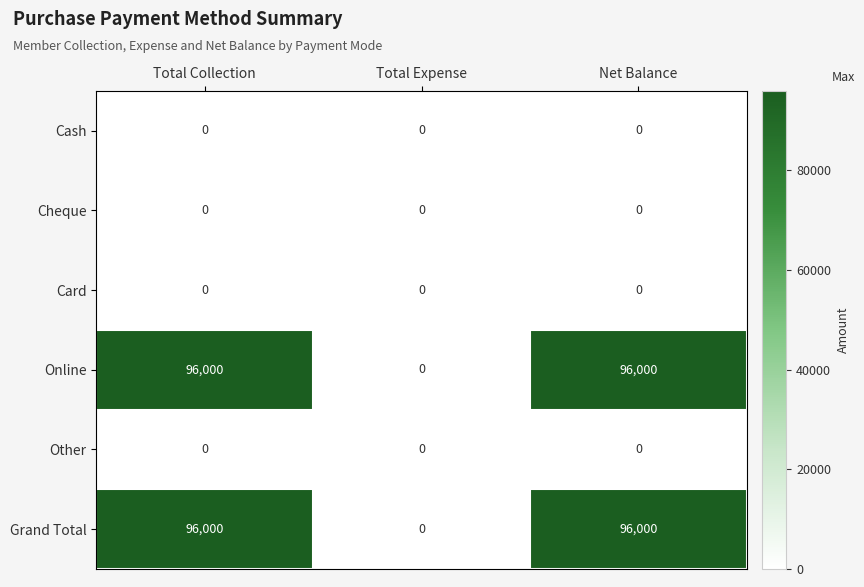

Reading right to left, what are all the values shown in this chart?

Cash: 0	0	0
Cheque: 0	0	0
Card: 0	0	0
Online: 96000	0	96000
Other: 0	0	0
Grand Total: 96000	0	96000